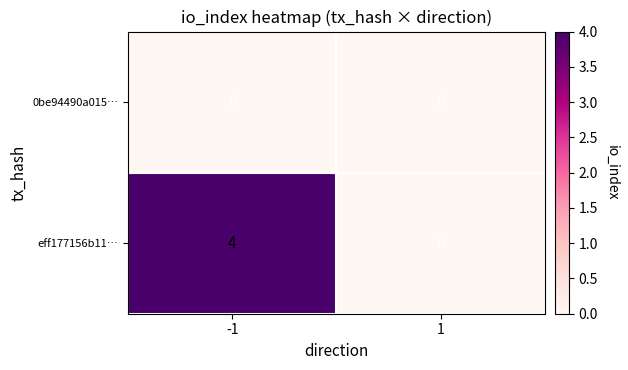

What is the difference between the highest and lowest values at -1?

4